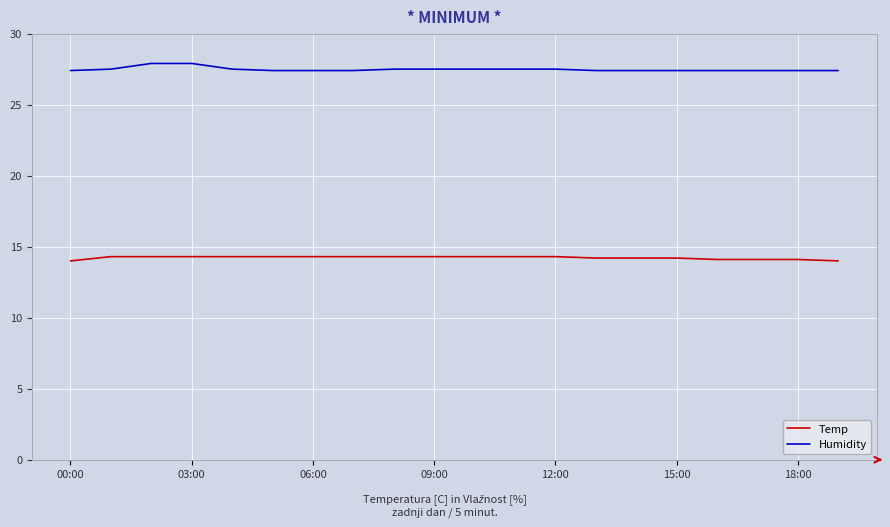

True or false: Humidity and Temp cross at least once.

False